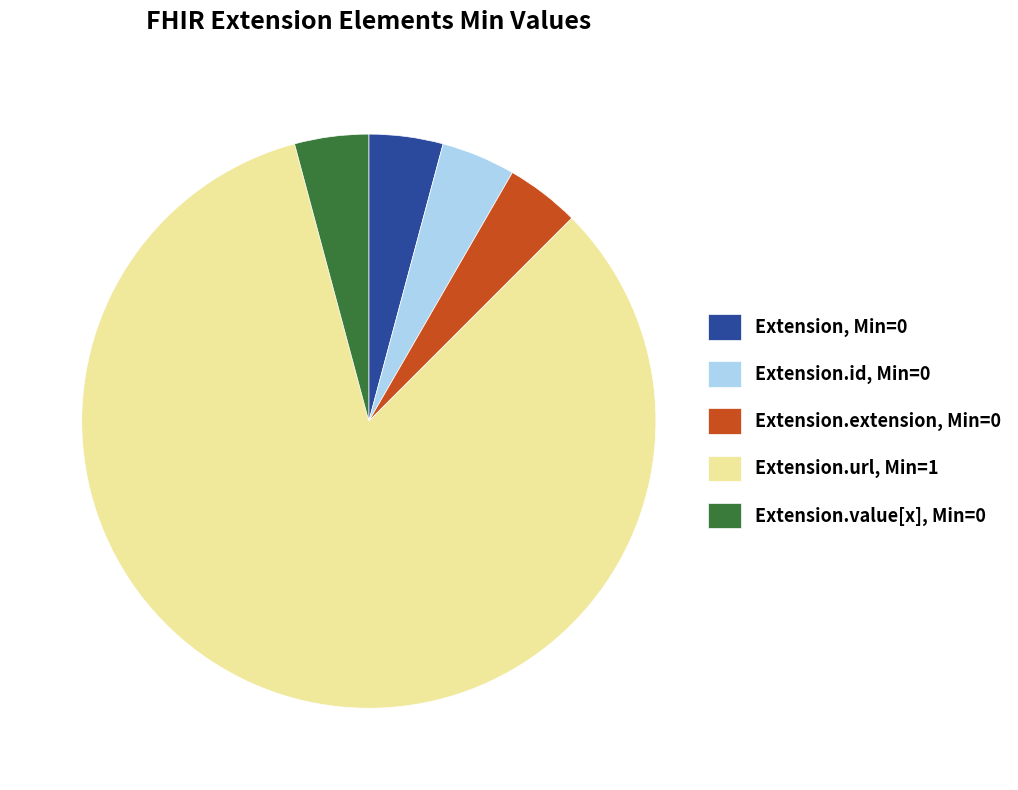

What is the ratio of the value at Extension.value[x], Min=0 to the value at Extension, Min=0?

1.0